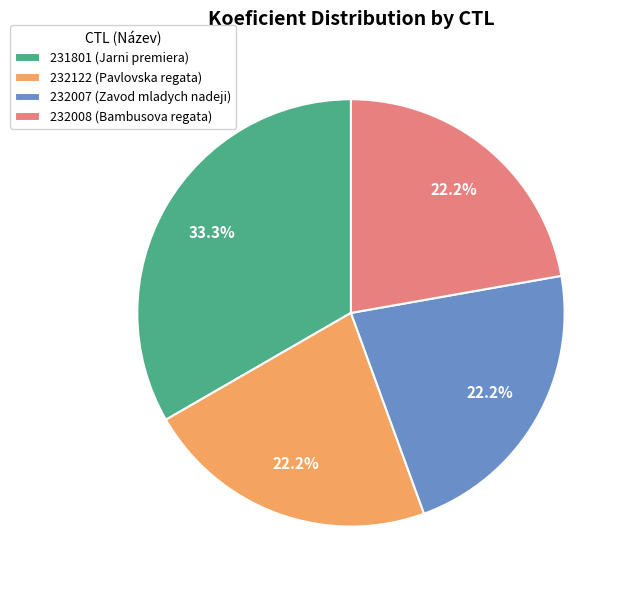

What percentage do 231801 and 232122 together represent?

55.6%